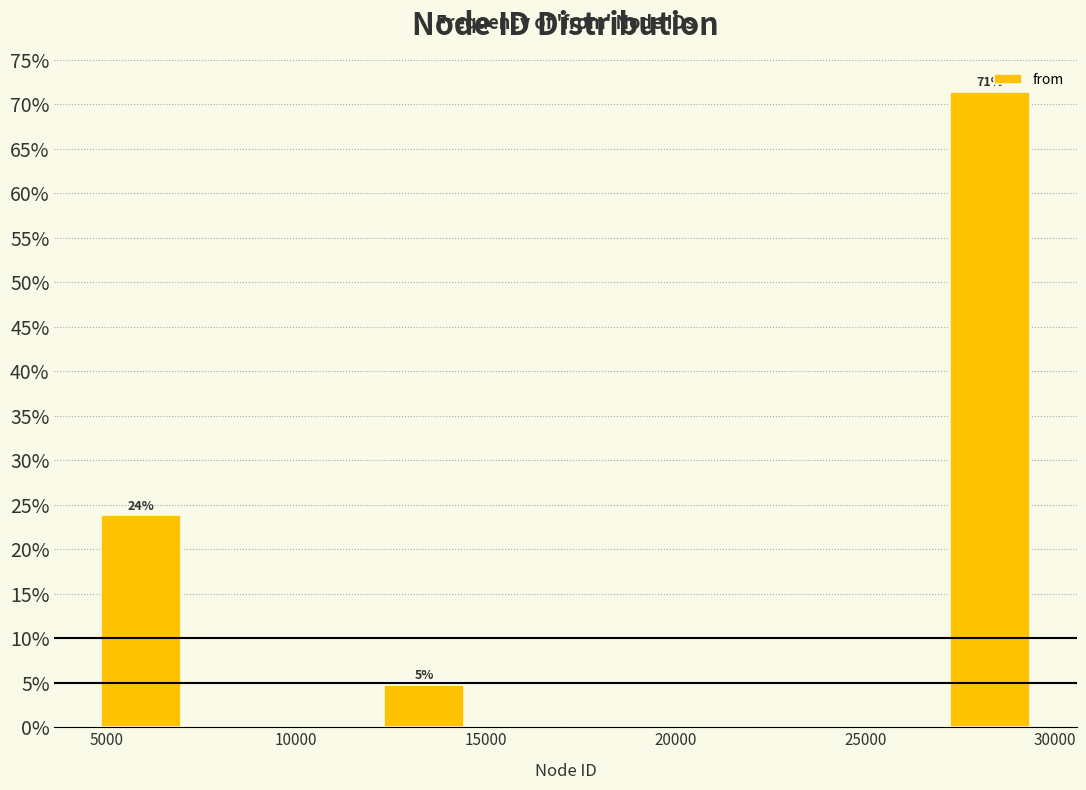

Which range on the x-axis has the tallest bar?

27000 to 29500